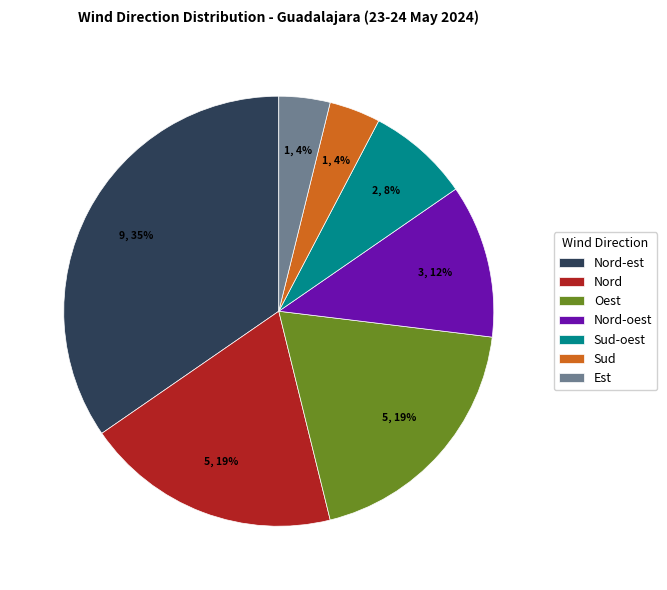

What is the ratio of the value at Nord-oest to the value at Sud?

3.0